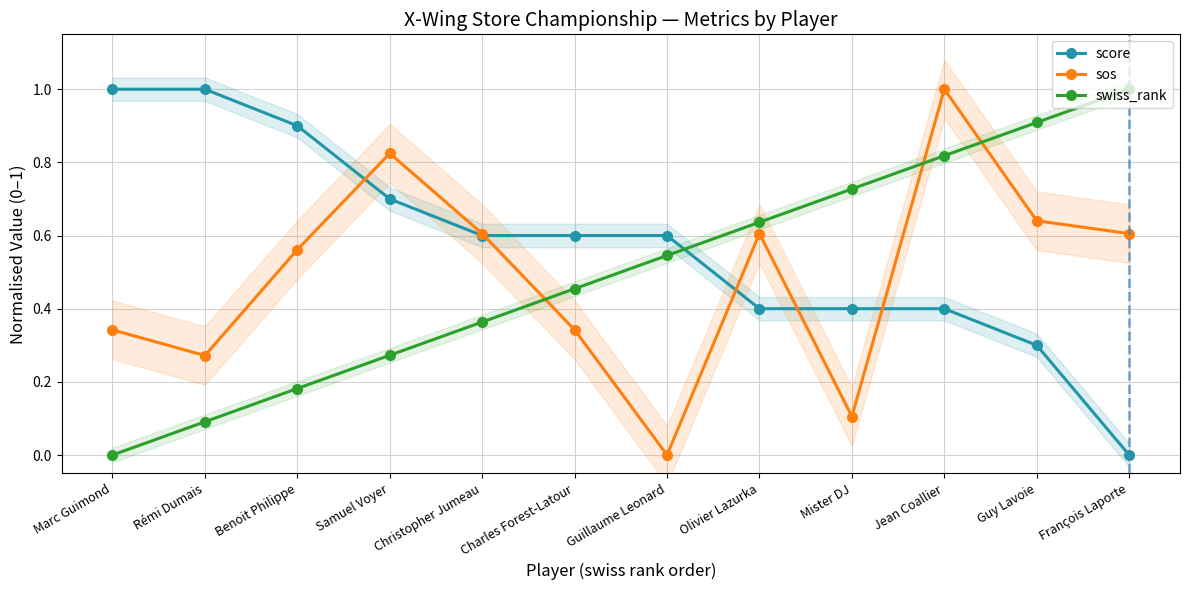

Reading left to right, what are all the values shown in this chart?

score: 1.0	1.0	0.9	0.7	0.6	0.6	0.6	0.4	0.4	0.4	0.3	0.0
sos: 0.3	0.3	0.6	0.8	0.6	0.3	0.0	0.6	0.1	1.0	0.6	0.6
swiss_rank: 0.0	0.1	0.2	0.3	0.4	0.5	0.5	0.6	0.7	0.8	0.9	1.0